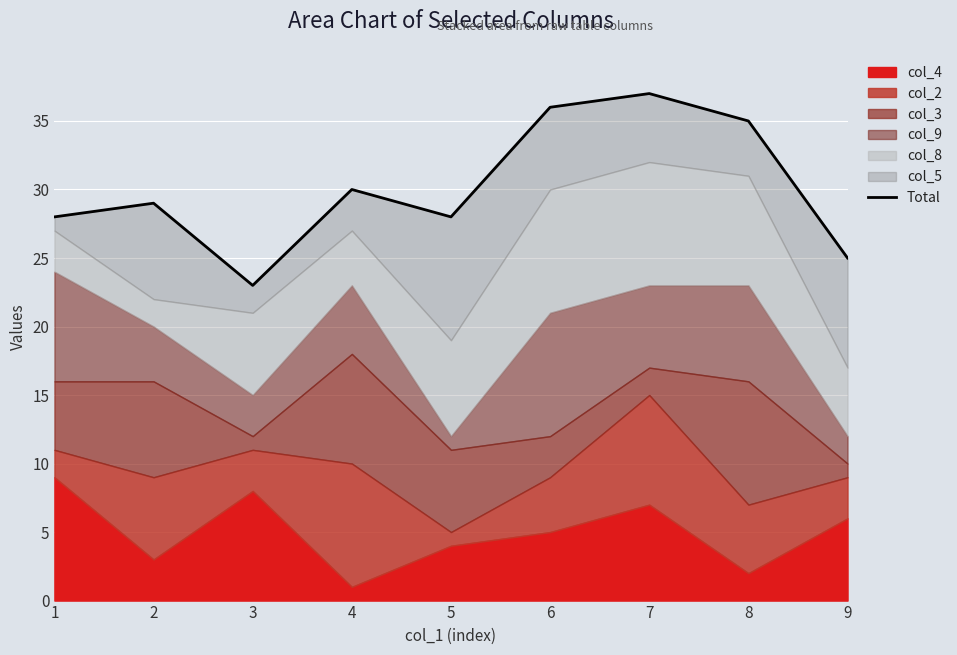

The value at 5 is 39. True or false?

False